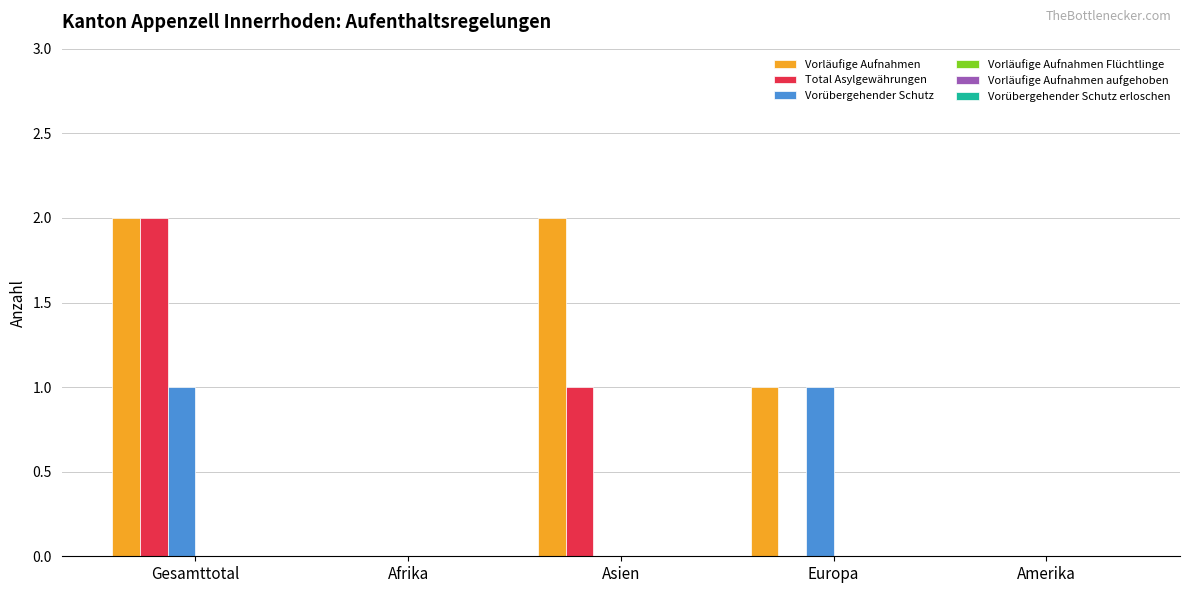

Between Asien and Amerika, which series saw the biggest shift?

Vorläufige Aufnahmen